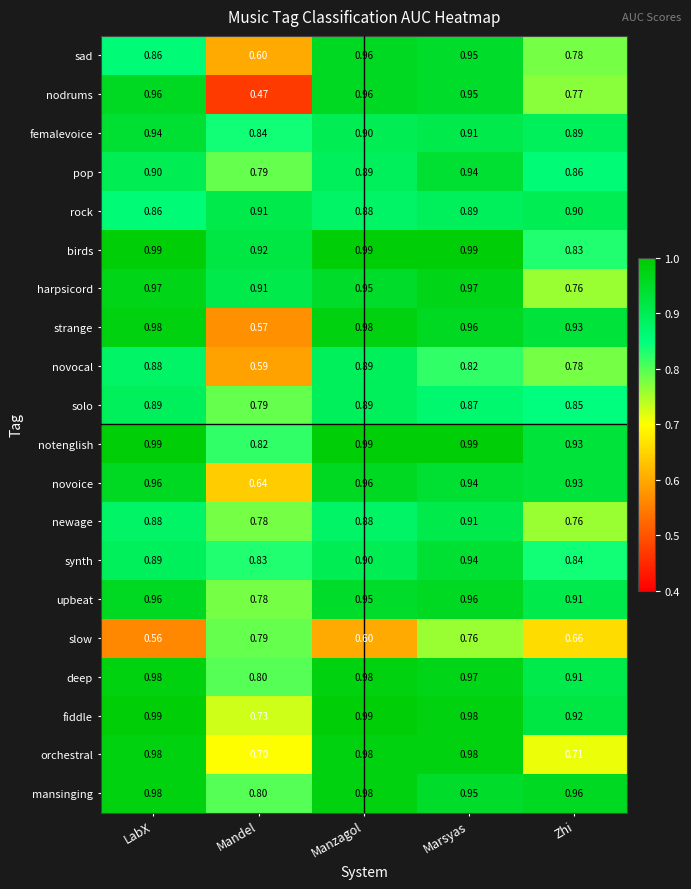

Rank the categories by novocal value from lowest to highest.

Mandel, Zhi, Marsyas, LabX, Manzagol